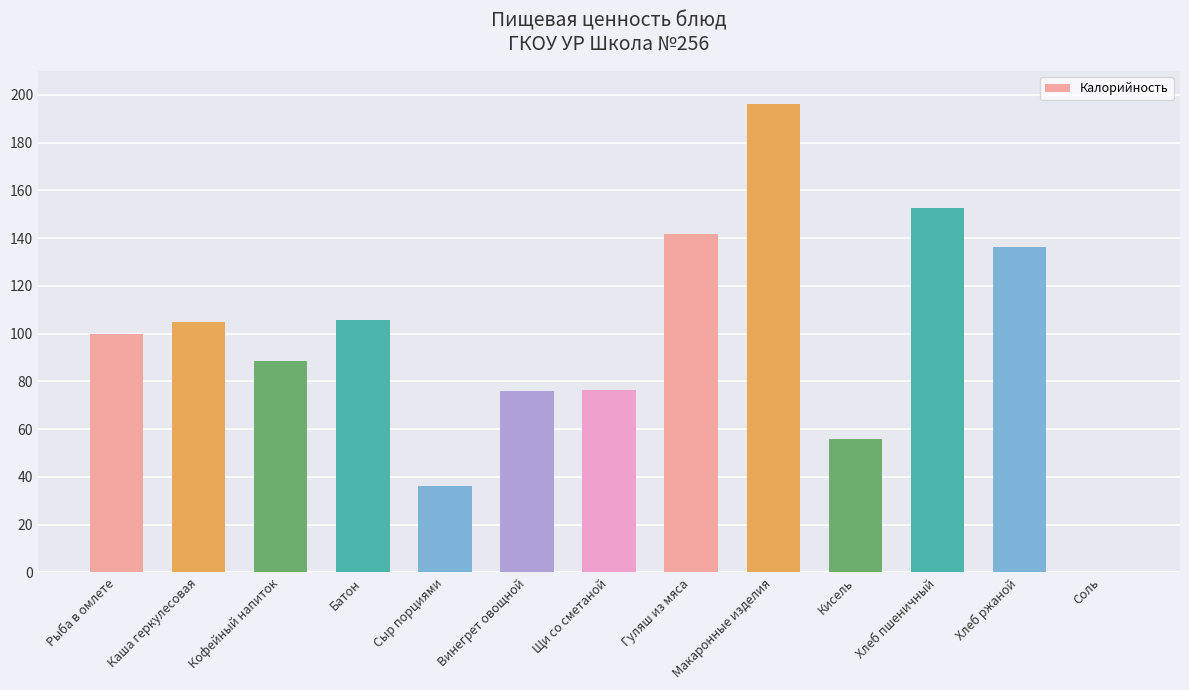

Read the value at Кофейный напиток.

88.7